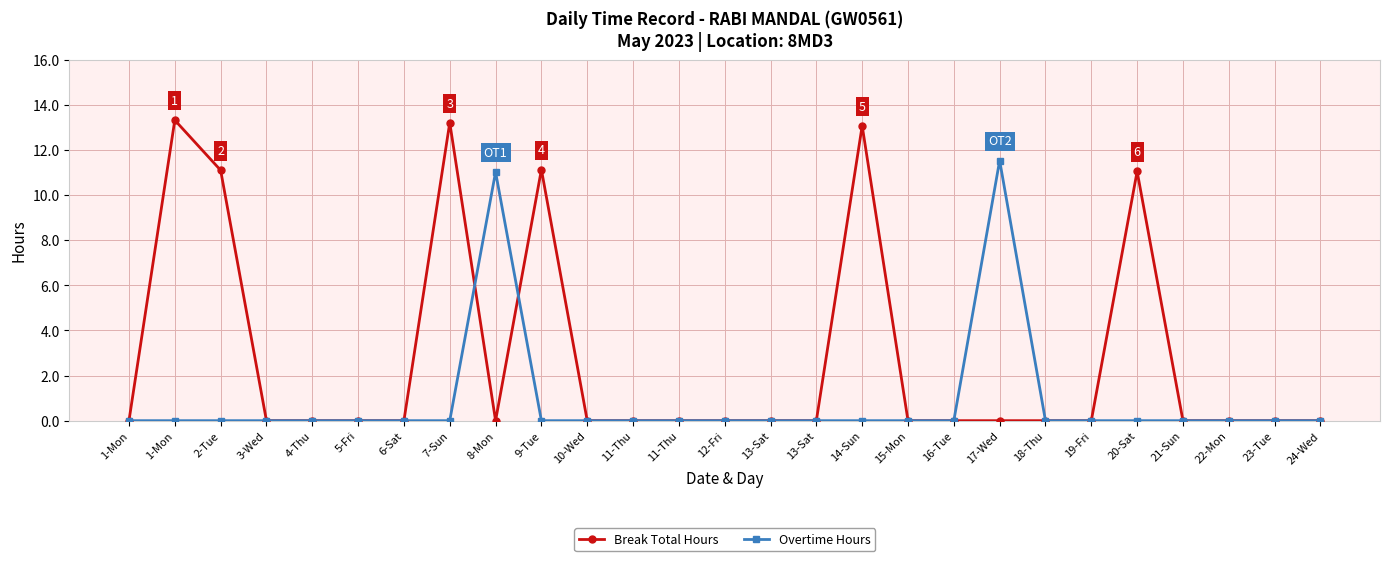

How many data points does each series have?

27